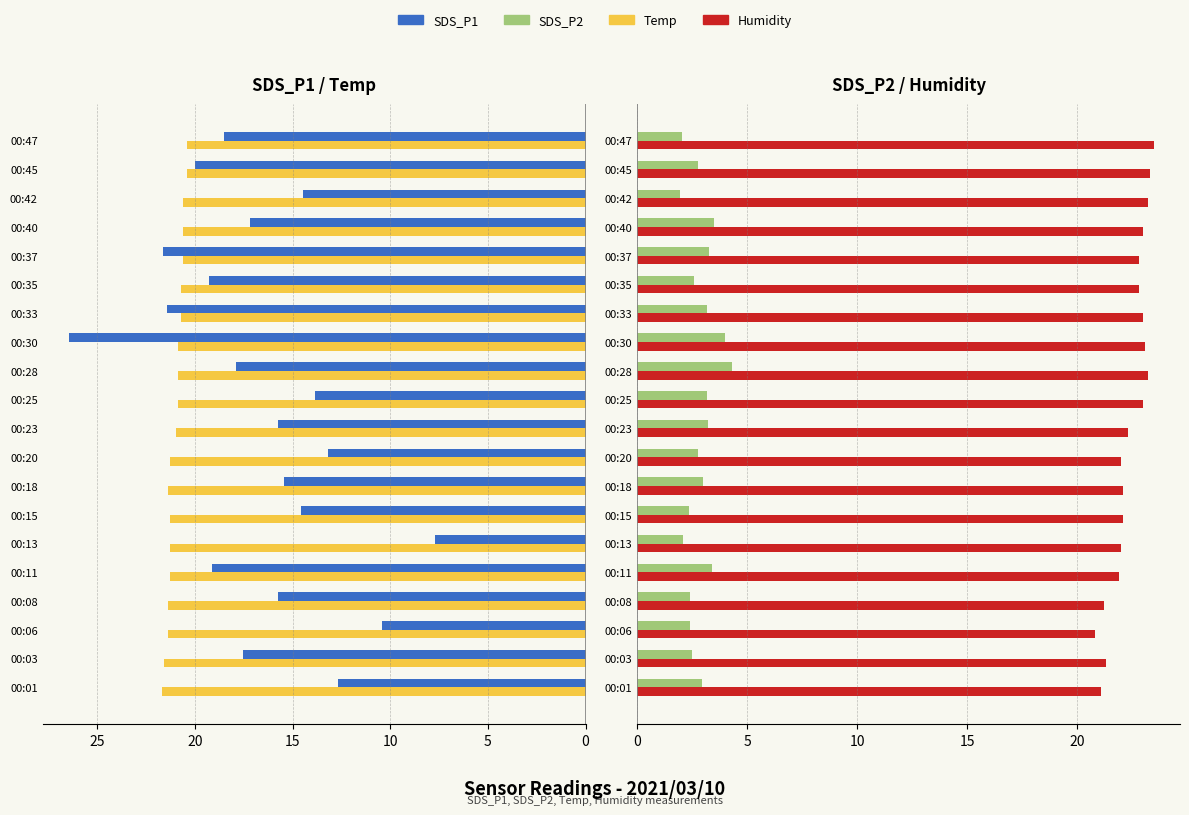

What is the difference between the maximum and minimum values in the SDS_P2 series?

2.3